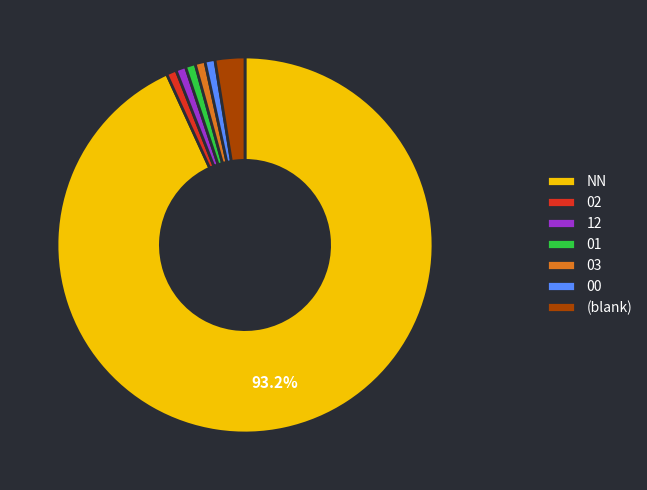

Which category has the biggest portion of the pie?

NN